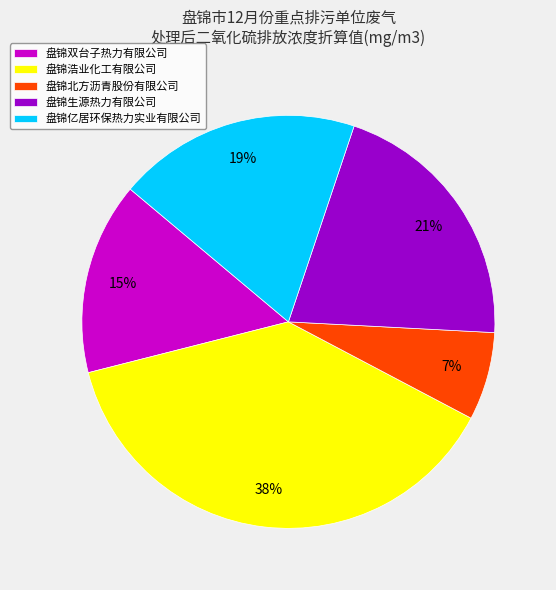

To the nearest percent, what is the average slice percentage?

20%